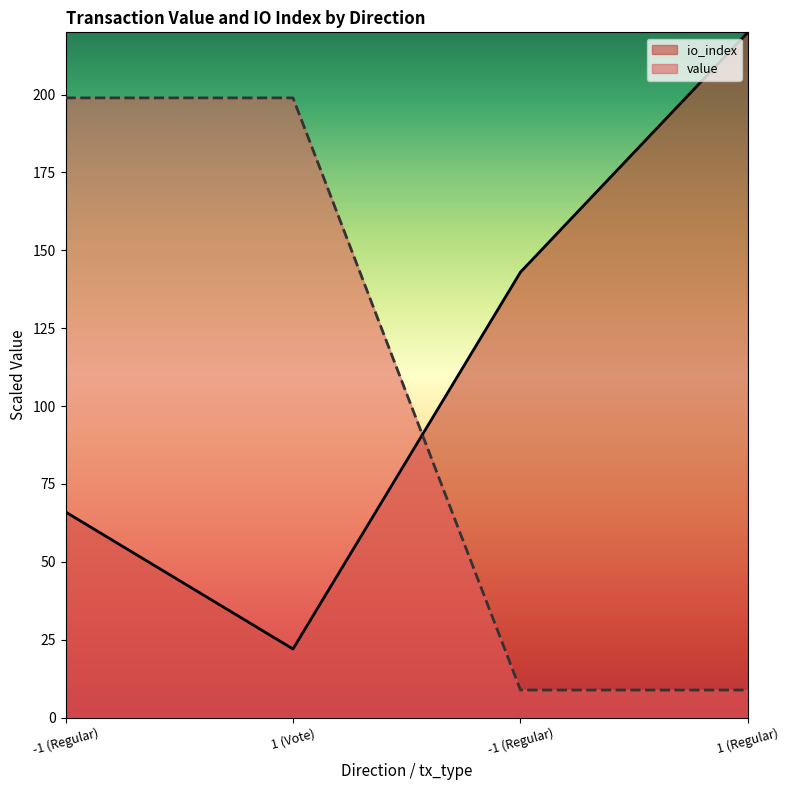

How many lines are shown in the chart?

2